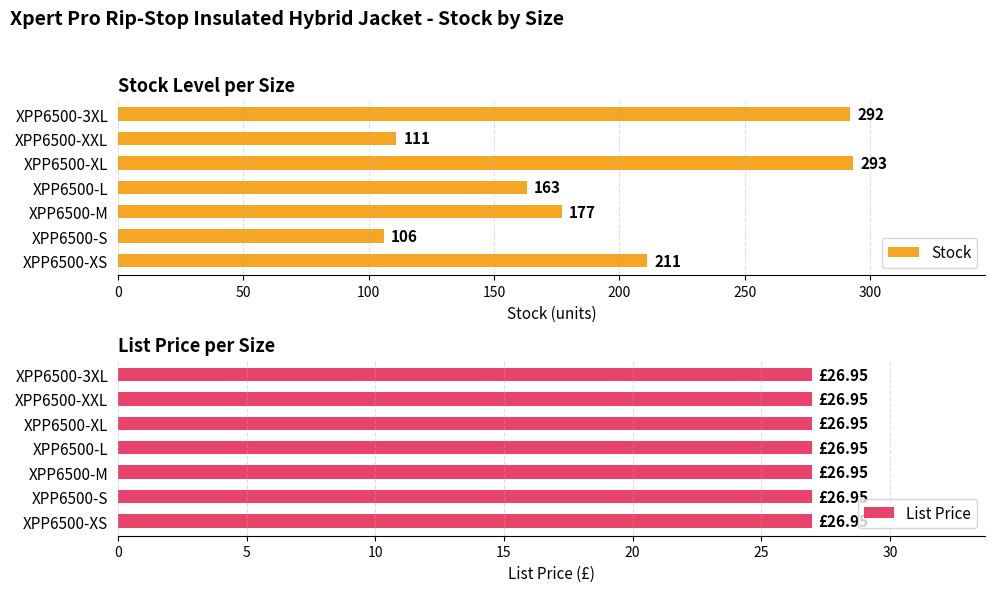

Is it true that Stock equals 177 at XPP6500-M?

True